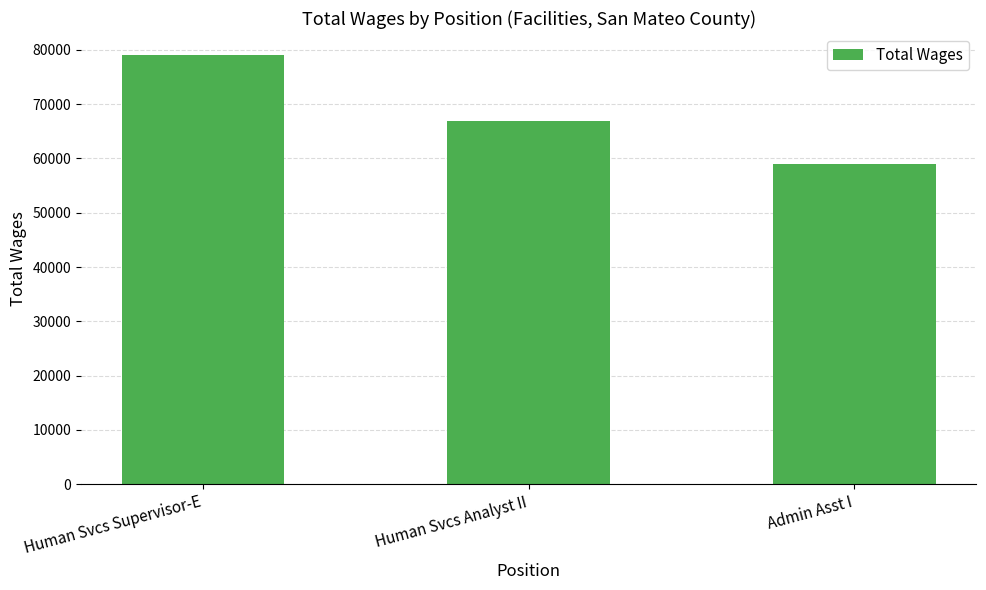

What position from the right is Human Svcs Supervisor-E?

3